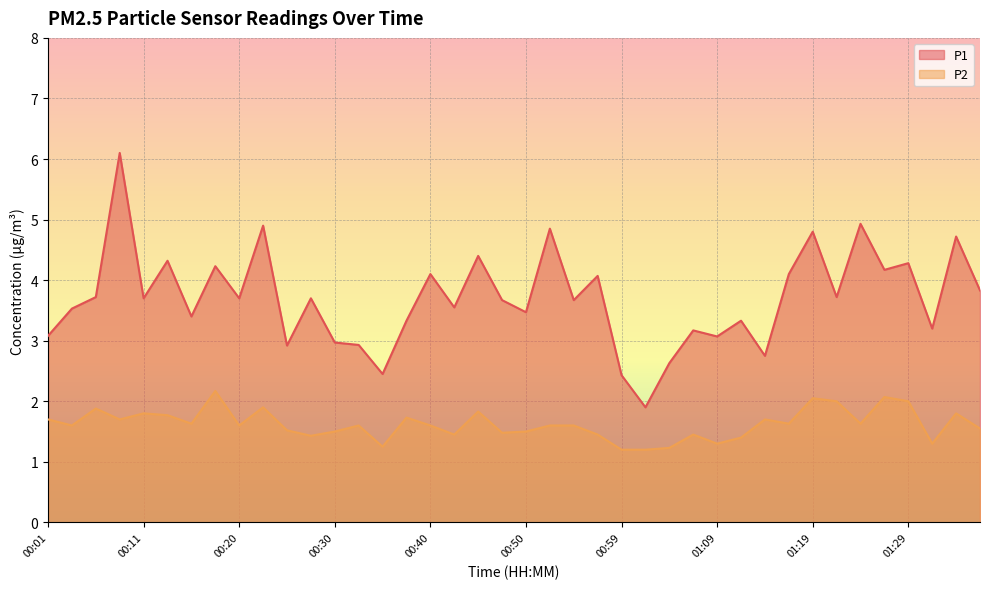

Reading left to right, transcribe all the data shown in this chart.

P1: 3.1	3.5	3.7	6.1	3.7	4.3	3.4	4.2	3.7	4.9	2.9	3.7	3.0	2.9	2.5	3.3	4.1	3.5	4.4	3.7	3.5	4.8	3.7	4.1	2.4	1.9	2.6	3.2	3.1	3.3	2.8	4.1	4.8	3.7	4.9	4.2	4.3	3.2	4.7	3.8
P2: 1.7	1.6	1.9	1.7	1.8	1.8	1.6	2.2	1.6	1.9	1.5	1.4	1.5	1.6	1.2	1.7	1.6	1.4	1.8	1.5	1.5	1.6	1.6	1.4	1.2	1.2	1.2	1.4	1.3	1.4	1.7	1.6	2.0	2.0	1.6	2.1	2.0	1.3	1.8	1.6